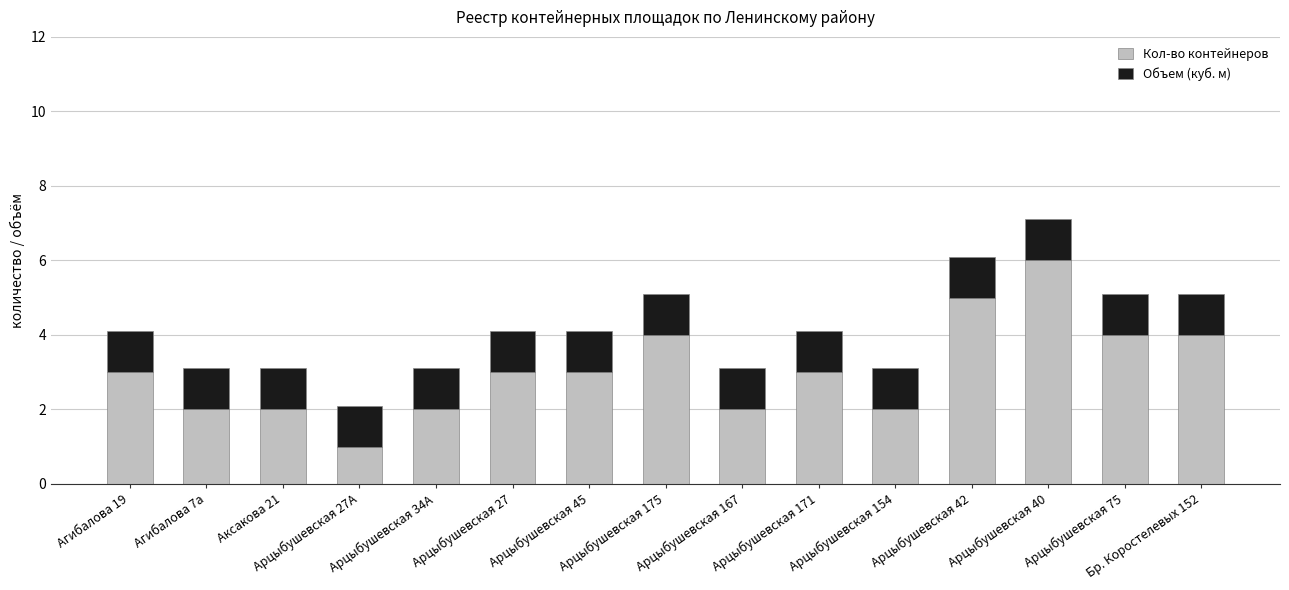

Are the bars grouped side by side (vs. stacked)?

No